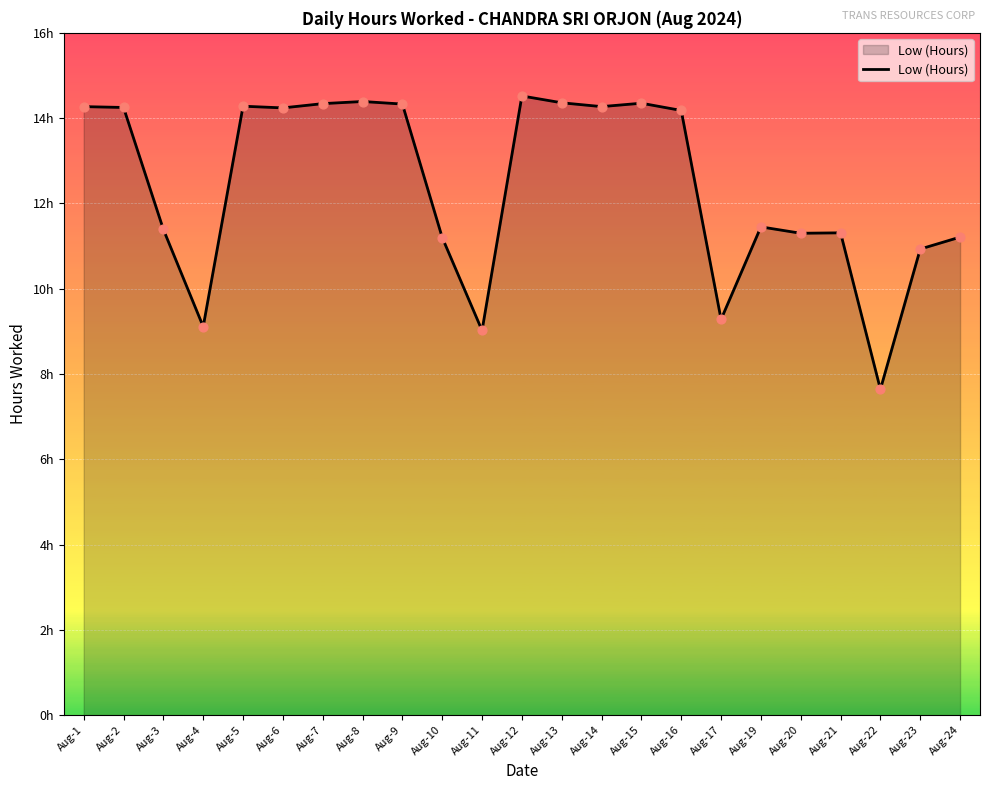

Does the chart have visible grid lines?

Yes